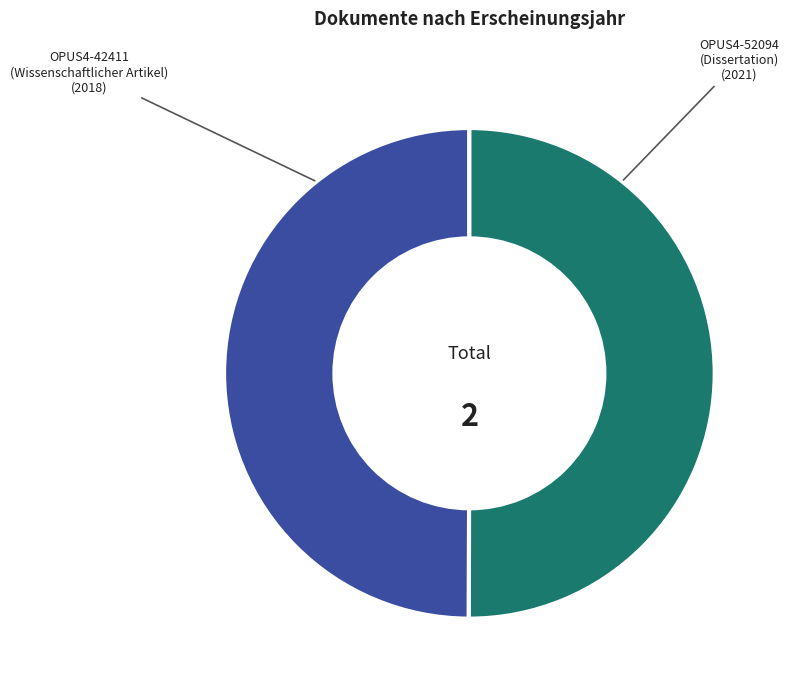

Combined, do OPUS4-42411 and OPUS4-52094 account for over 50%?

Yes